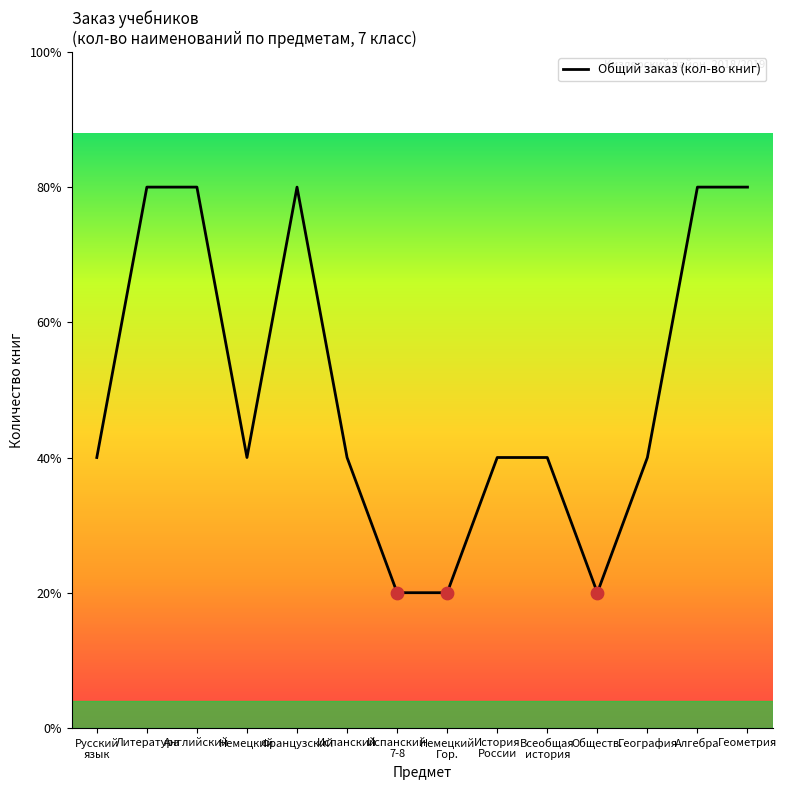

Approximately how many times larger is the value at Русский
язык compared to История
России?

1.0